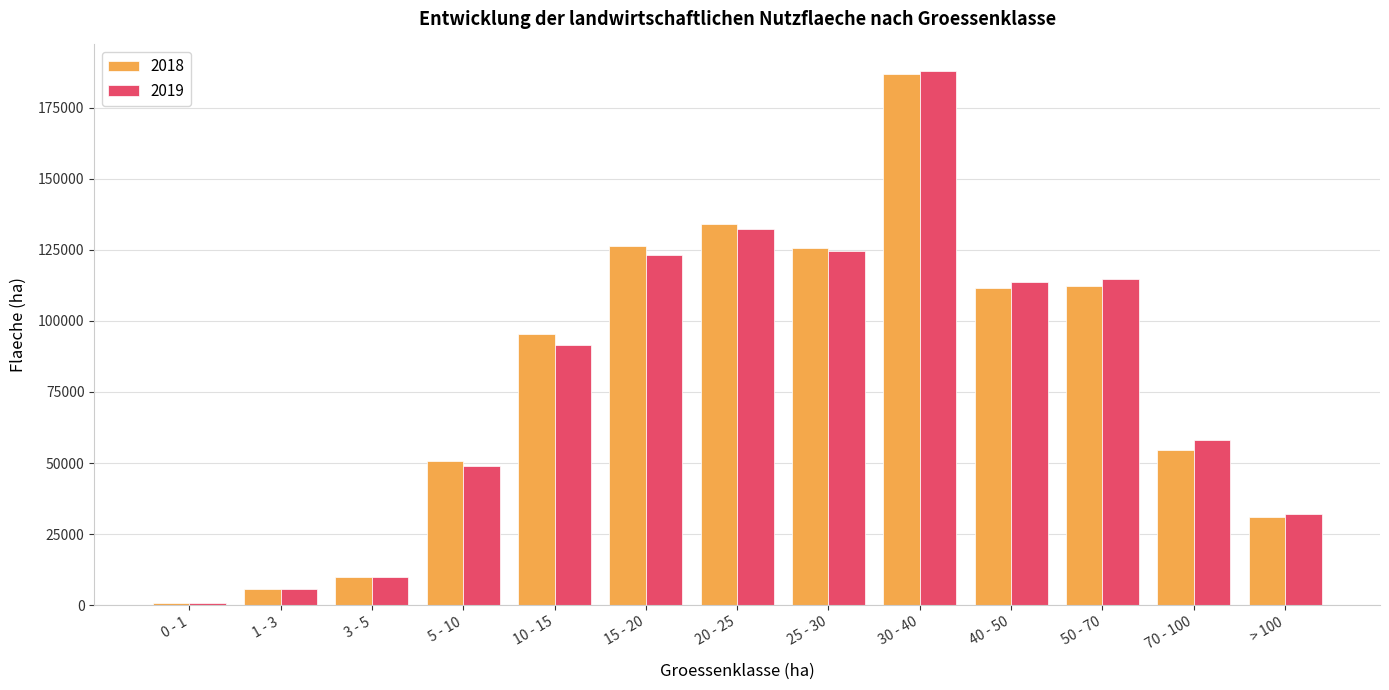

How many distinct data groups are displayed?

2